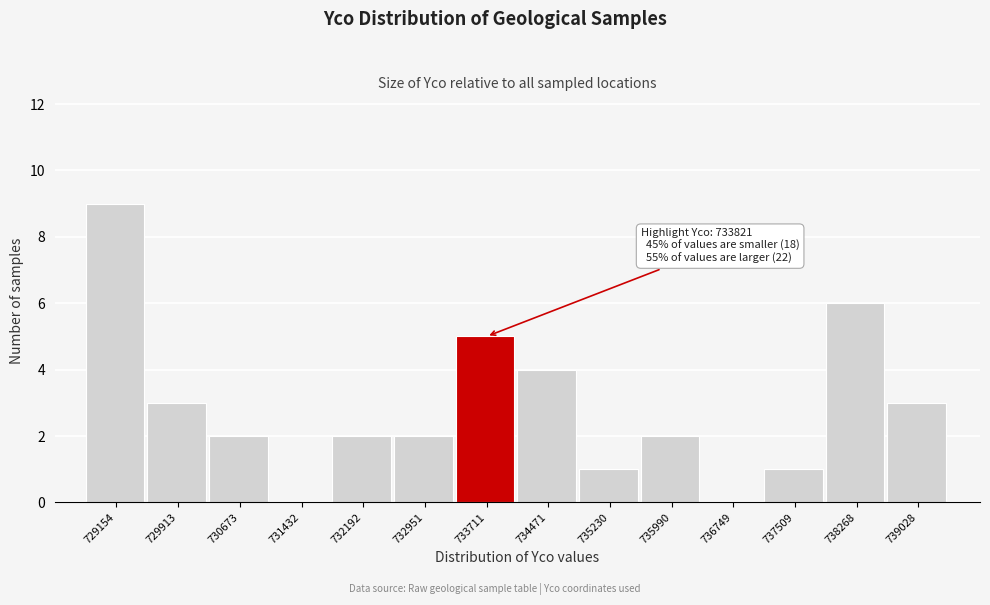

Reading right to left, list all the values displayed in this chart.

739028=3	738268=6	737509=1	736749=0	735990=2	735230=1	734471=4	733711=5	732951=2	732192=2	731432=0	730673=2	729913=3	729154=9